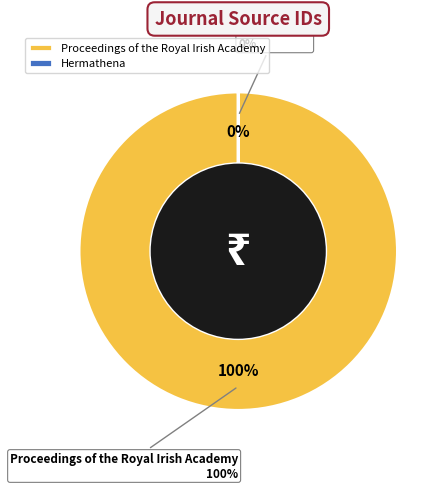

What is the smallest slice in the pie chart?

Hermathena